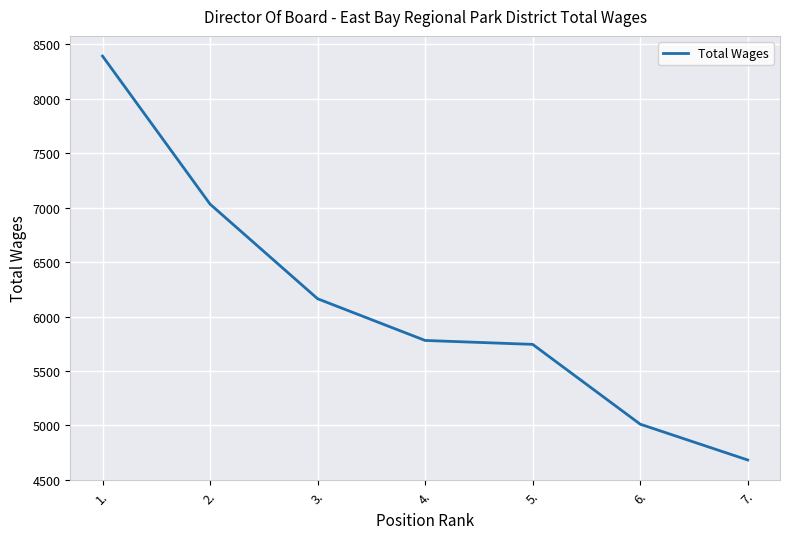

What is the change in value from 4. to 5.?

-36